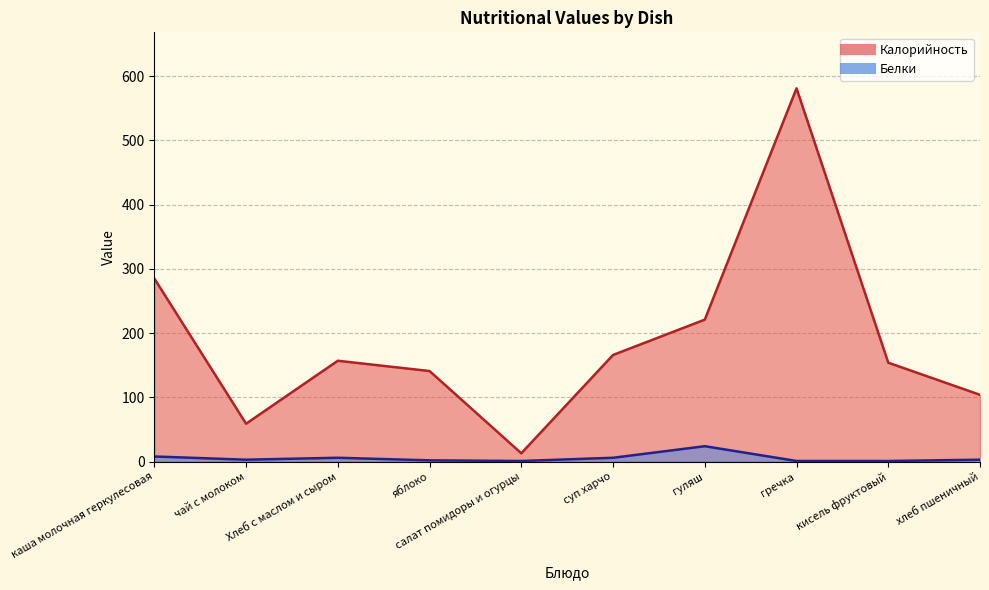

The Белки series shows 1 at салат помидоры и огурцы. True or false?

True